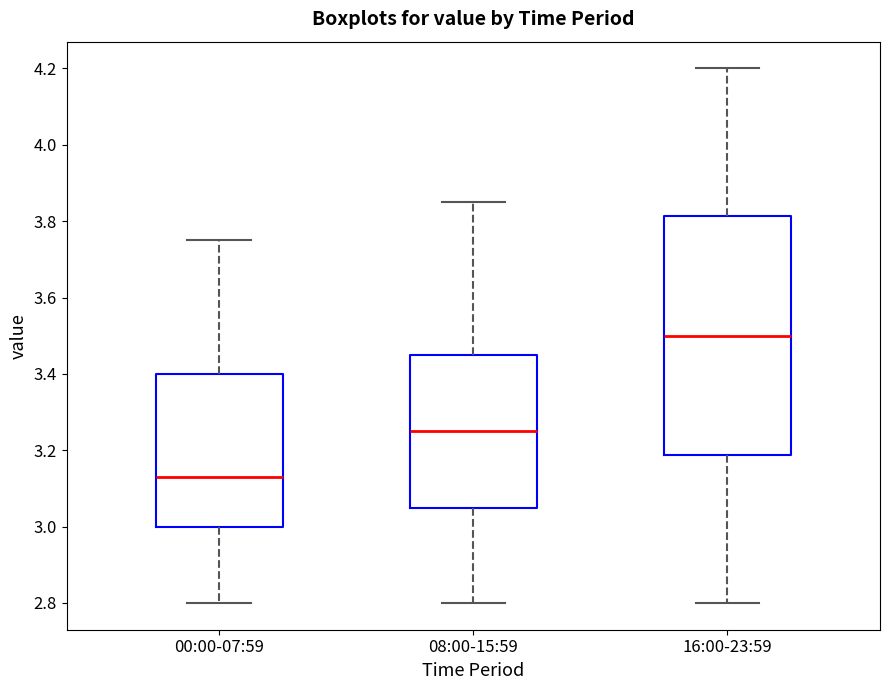

Which box's median line is the lowest?

00:00-07:59